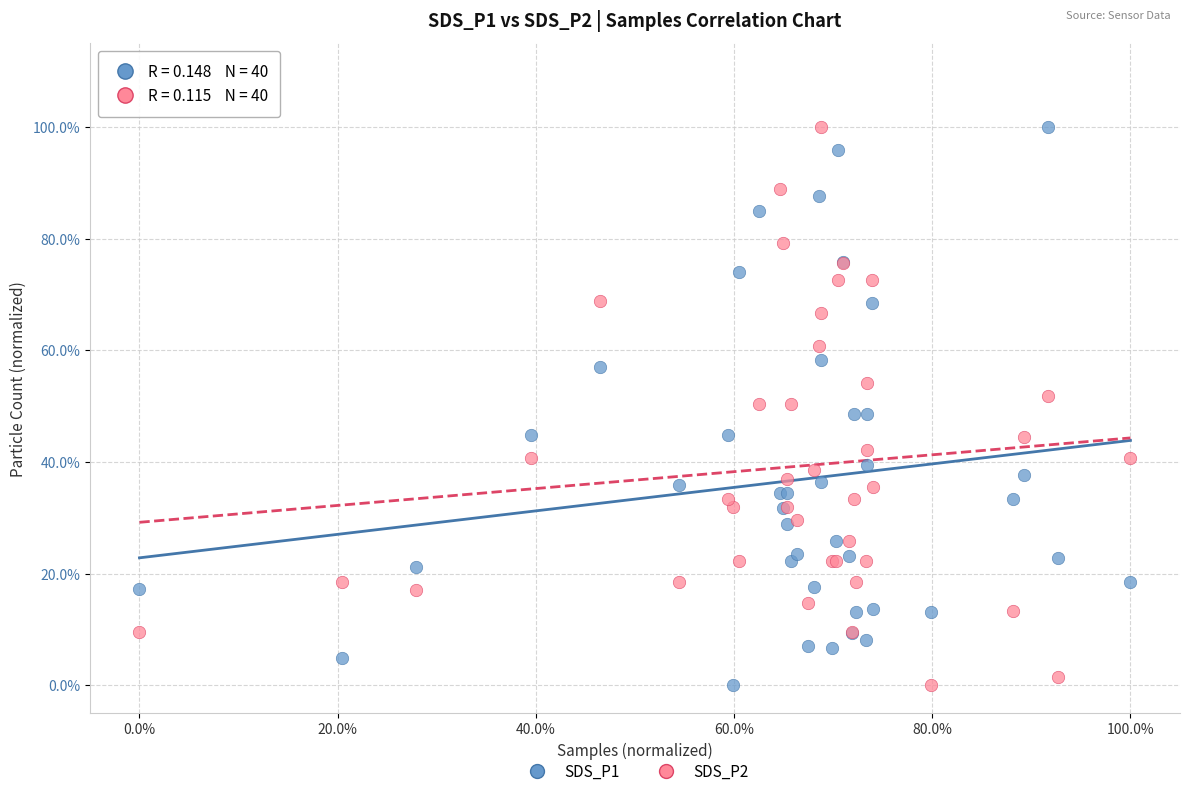

What are all the series names shown in the legend?

SDS_P1, SDS_P2